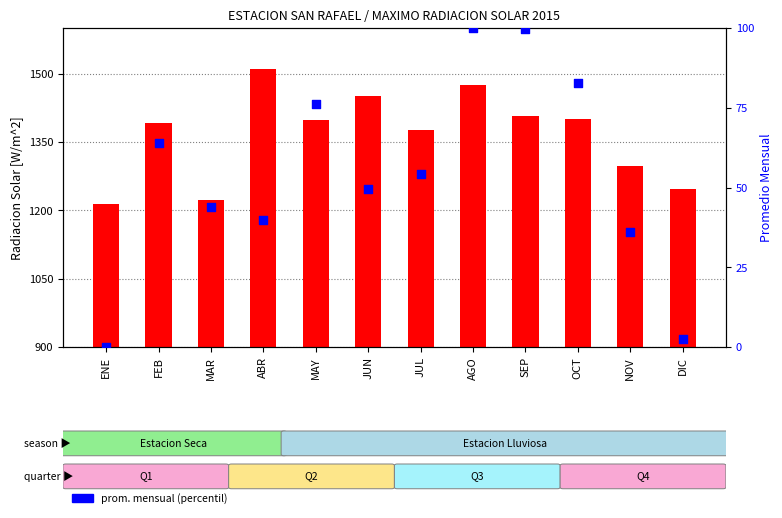

Is the value of prom. mensual % at DIC greater than the value of MAX mensual at JUL?

No